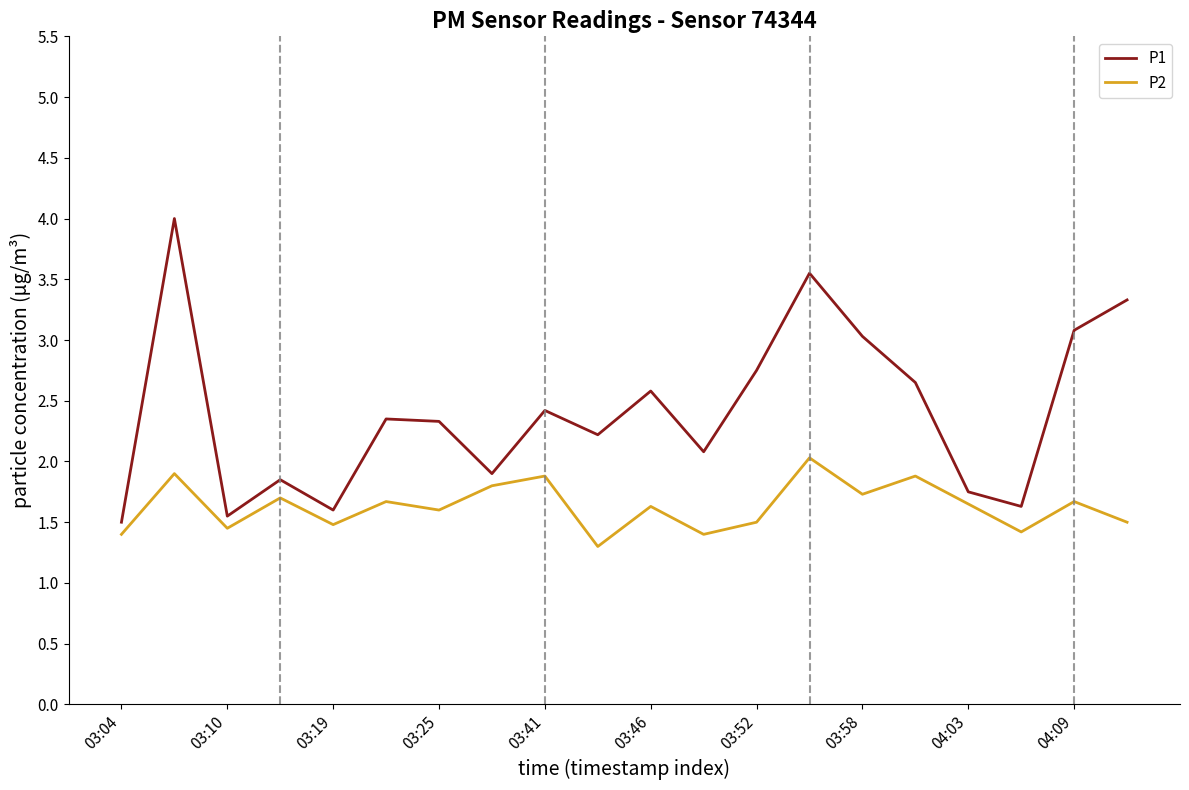

Which series has the largest total across all categories?

P1